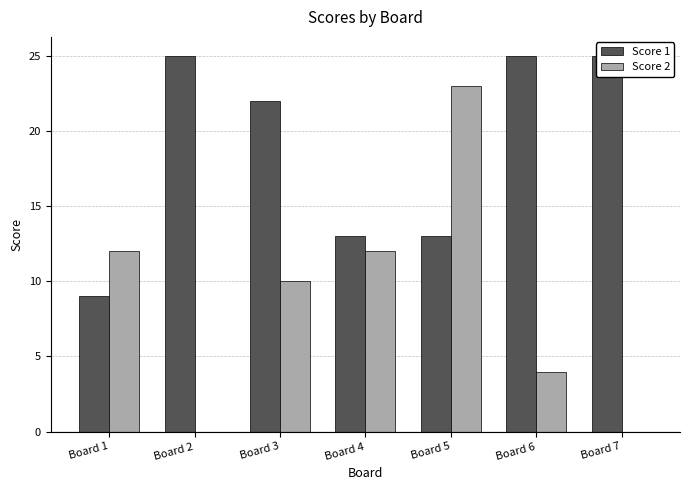

At Board 6, list the series in order from largest to smallest.

Score 1, Score 2